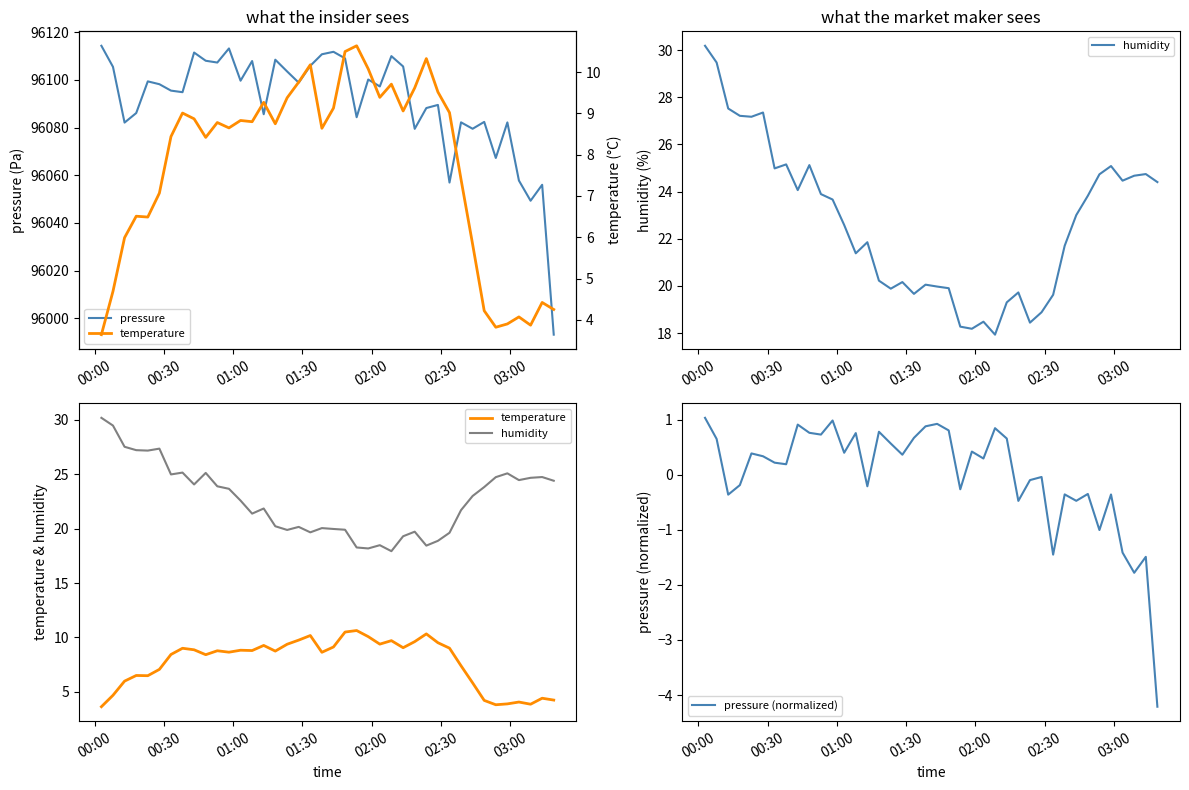

True or false: pressure (normalized) and pressure cross at least once.

False